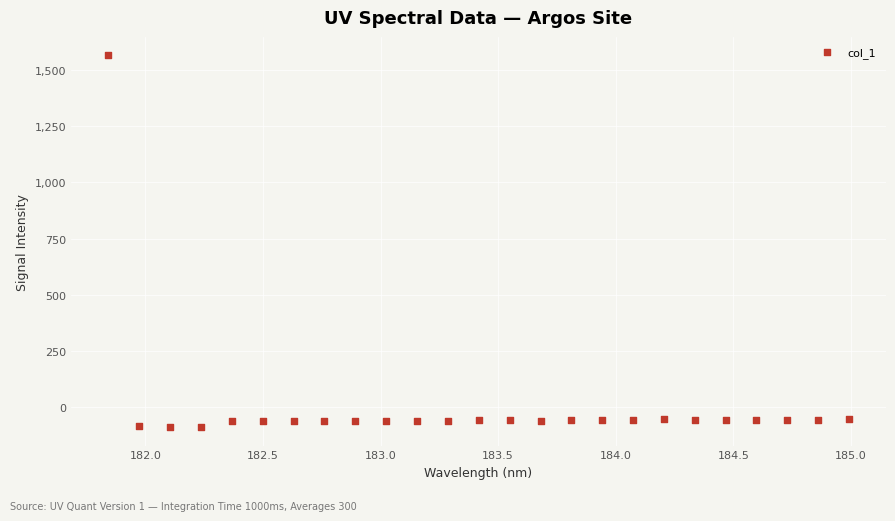

What is the range of Y values (max minus min)?

1652.0